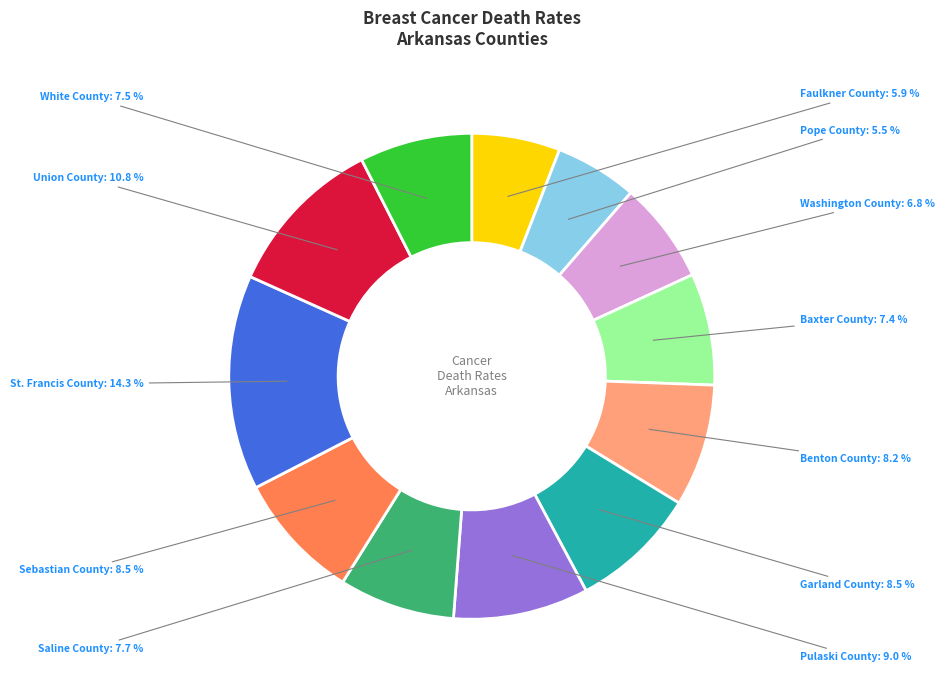

Does any single category account for the majority?

No